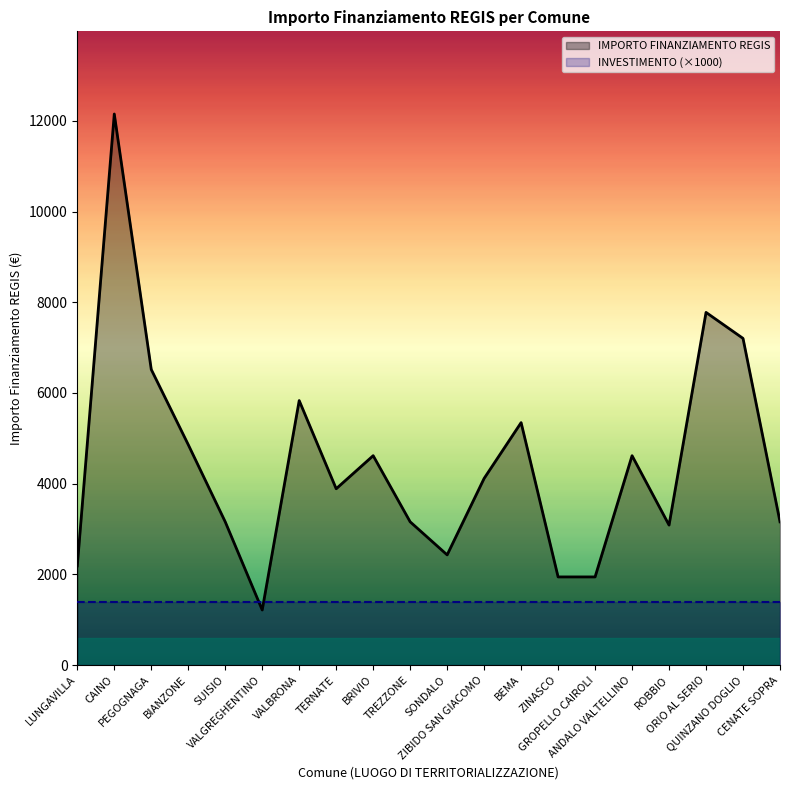

Rank the categories by value from highest to lowest.

CAINO, ORIO AL SERIO, QUINZANO DOGLIO, PEGOGNAGA, VALBRONA, BEMA, BIANZONE, BRIVIO, ANDALO VALTELLINO, ZIBIDO SAN GIACOMO, TERNATE, SUISIO, TREZZONE, CENATE SOPRA, ROBBIO, SONDALO, LUNGAVILLA, ZINASCO, GROPELLO CAIROLI, VALGREGHENTINO